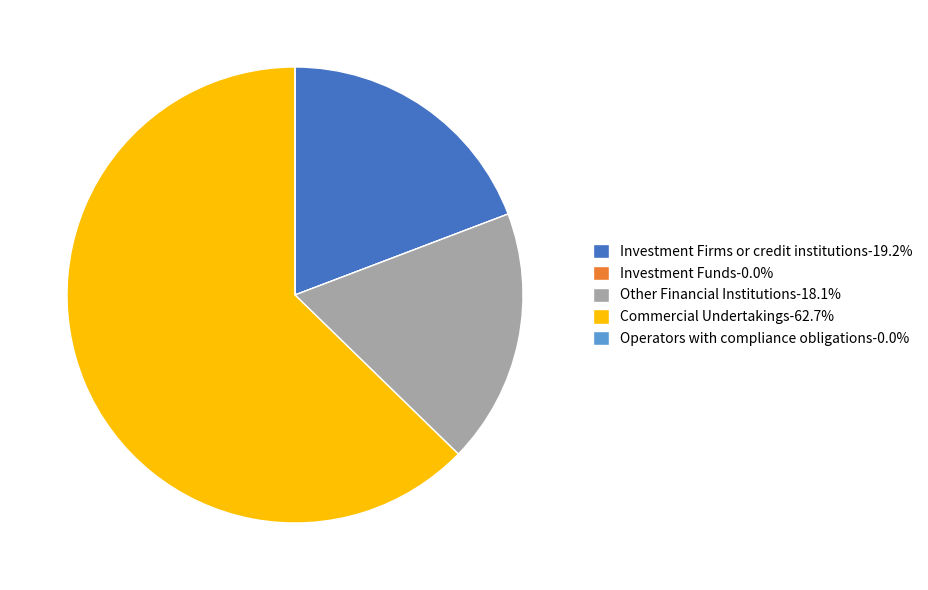

Do Other Financial Institutions-18.1% and Investment Firms or credit institutions-19.2% together represent more than half of the pie?

No